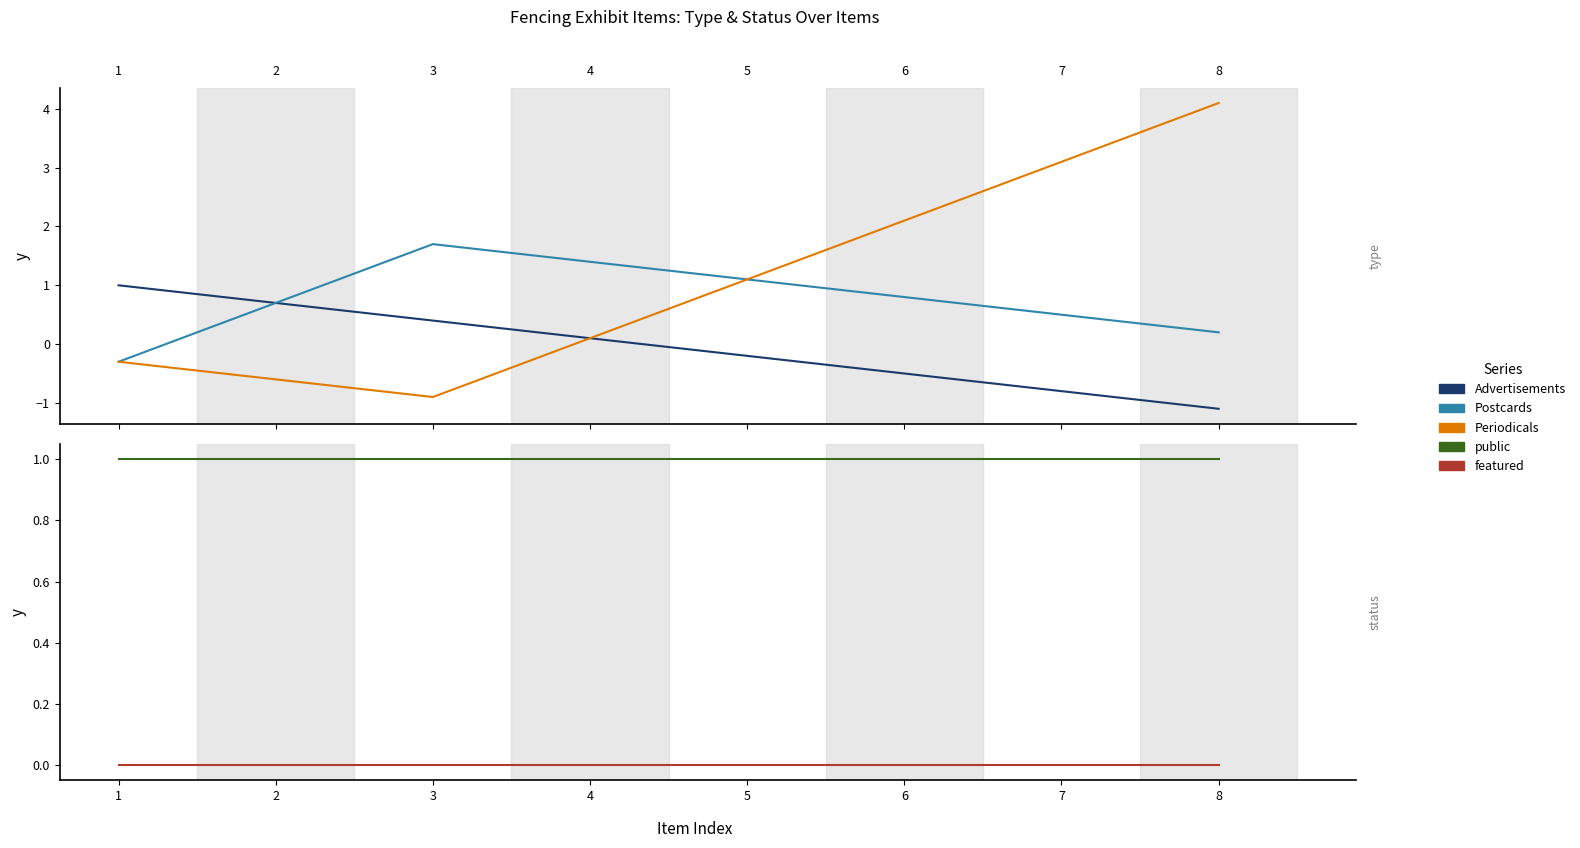

How many data points does each series have?

8